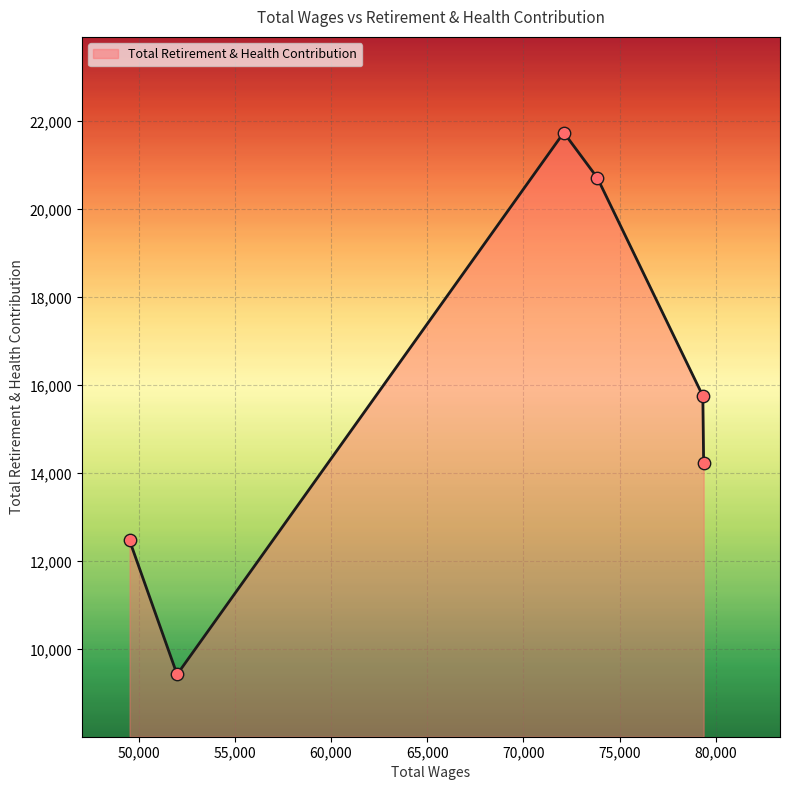

What is the smallest value displayed?

9431